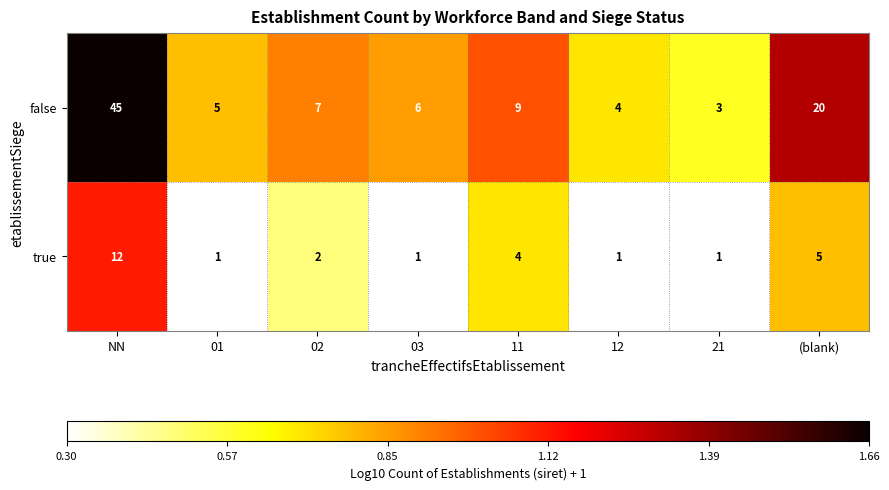

Reading left to right, transcribe all the data shown in this chart.

false: 45	5	7	6	9	4	3	20
true: 12	1	2	1	4	1	1	5